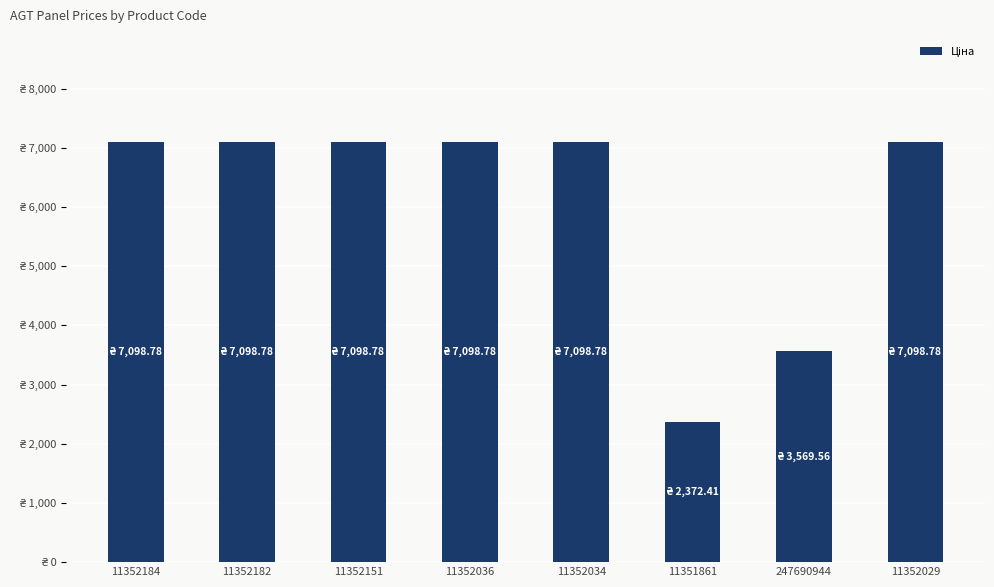

The chart shows a value of 2372.4 at 11351861. True or false?

True